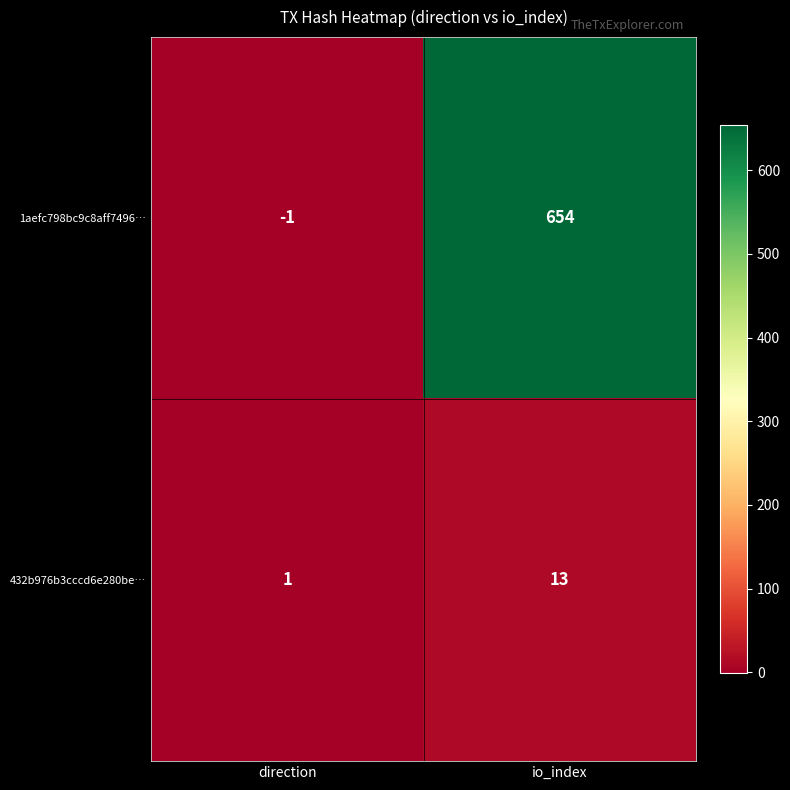

What is the difference between the maximum and minimum values in the 432b976b3cccd6e280be… series?

12